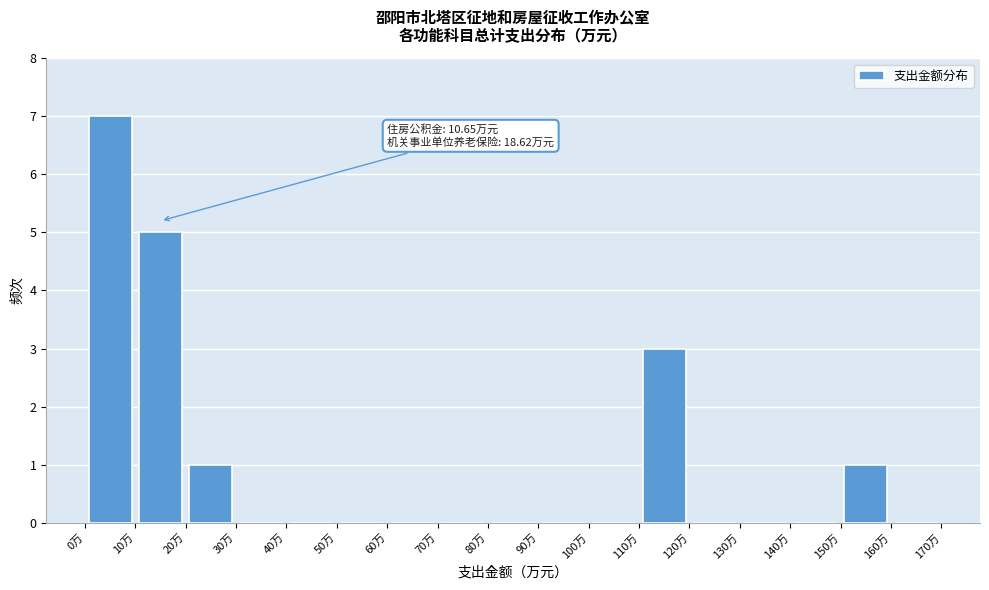

Over which range of the x-axis is the bar tallest?

0 to 10